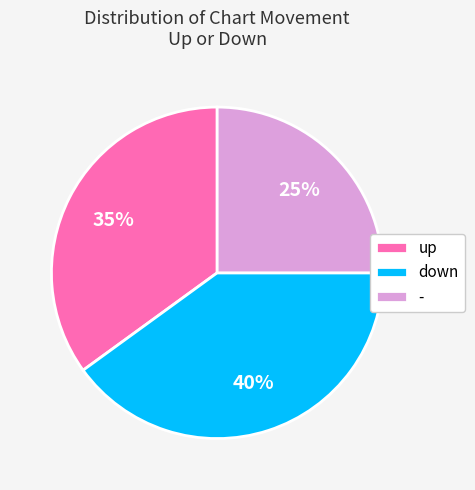

Rank the categories by value from lowest to highest.

-, up, down